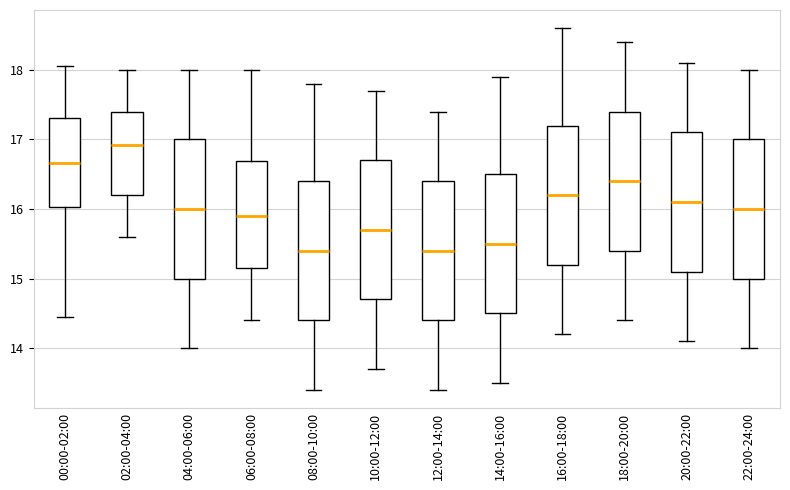

Where does the median line of the box for 18:00-20:00 sit on the y-axis? The values are not printed on the chart, so give them approximately, as read against the axis.

16.4